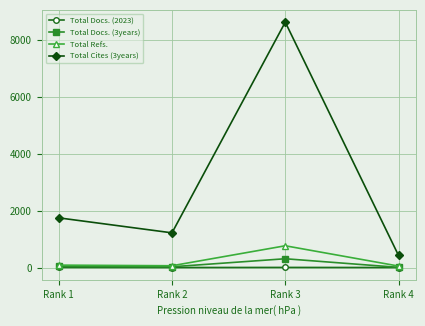

Which series has the widest spread of values?

Total Cites (3years)